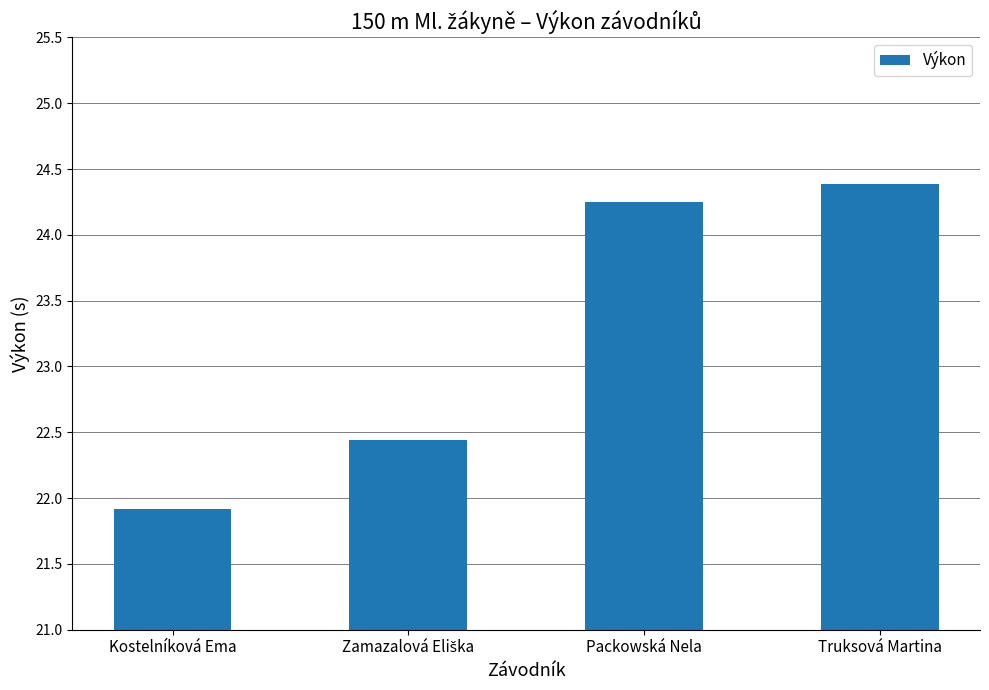

Between Kostelníková Ema and Packowská Nela, which is larger?

Packowská Nela